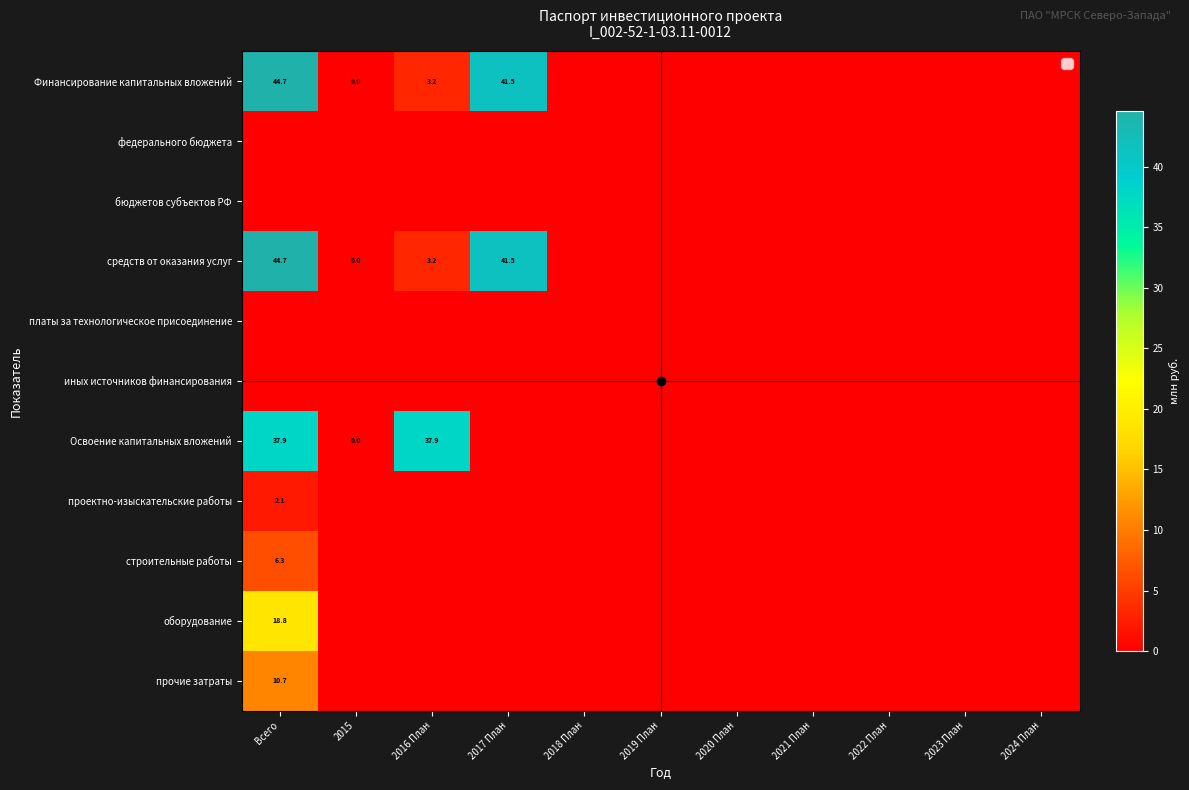

The value of строительные работы at Всего is 8.7. True or false?

False